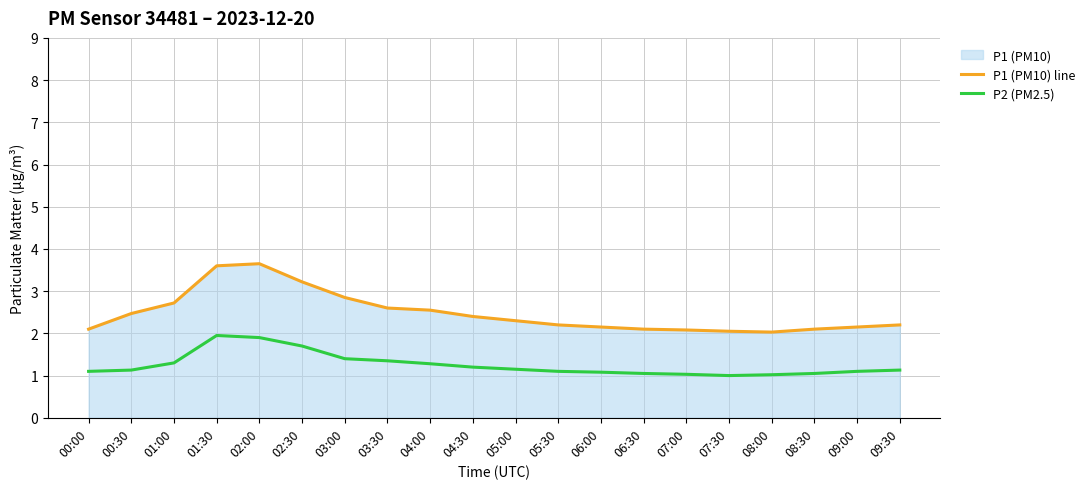

At which category does P2 (PM2.5) reach its first local peak?

01:30